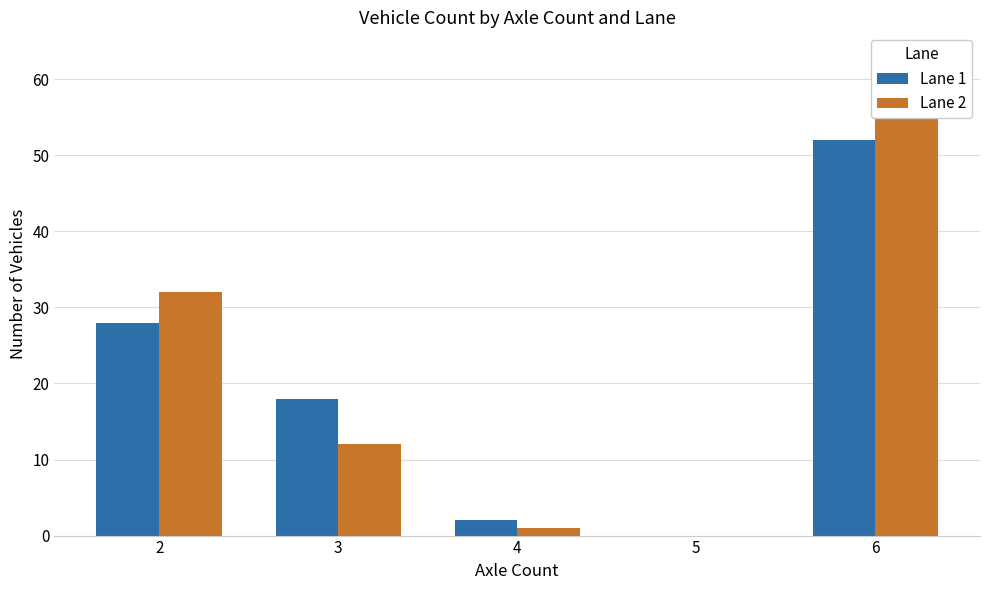

Which series changed the most between 3 and 6?

Lane 2